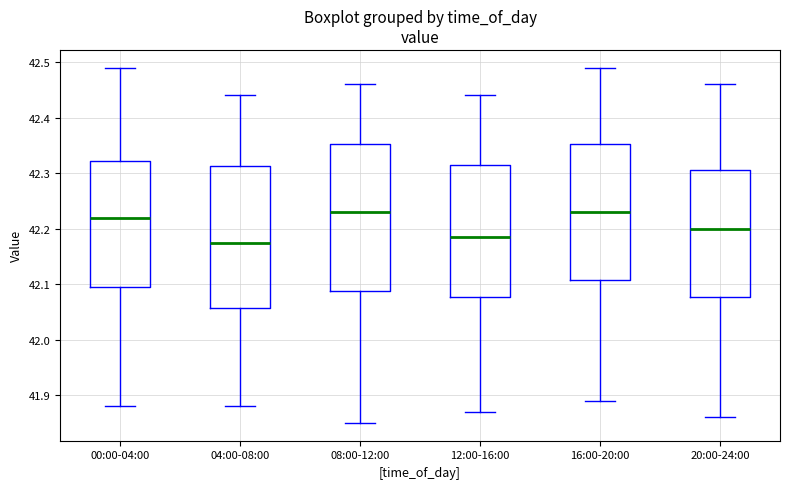

Reading left to right, transcribe this box plot: for each box, give where its median line is, the range the box spans, and where its two whiskers end, as read against the y-axis. The values are not printed on the chart, so give them approximately, as read against the axis.

00:00-04:00: median 42.22, box 42.10 to 42.32, whiskers 41.88 to 42.49
04:00-08:00: median 42.18, box 42.06 to 42.31, whiskers 41.88 to 42.44
08:00-12:00: median 42.23, box 42.09 to 42.35, whiskers 41.85 to 42.46
12:00-16:00: median 42.19, box 42.08 to 42.32, whiskers 41.87 to 42.44
16:00-20:00: median 42.23, box 42.11 to 42.35, whiskers 41.89 to 42.49
20:00-24:00: median 42.20, box 42.08 to 42.31, whiskers 41.86 to 42.46